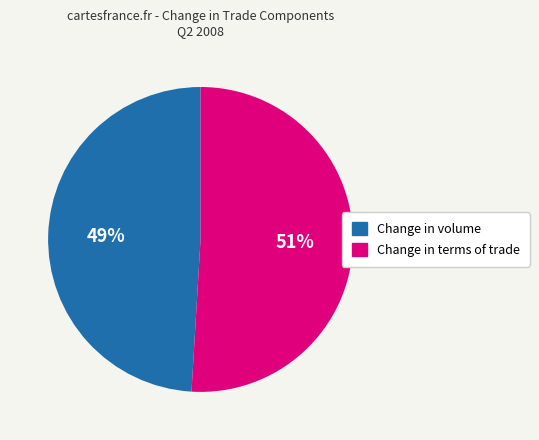

To the nearest percent, what portion does Change in terms of trade represent?

51%